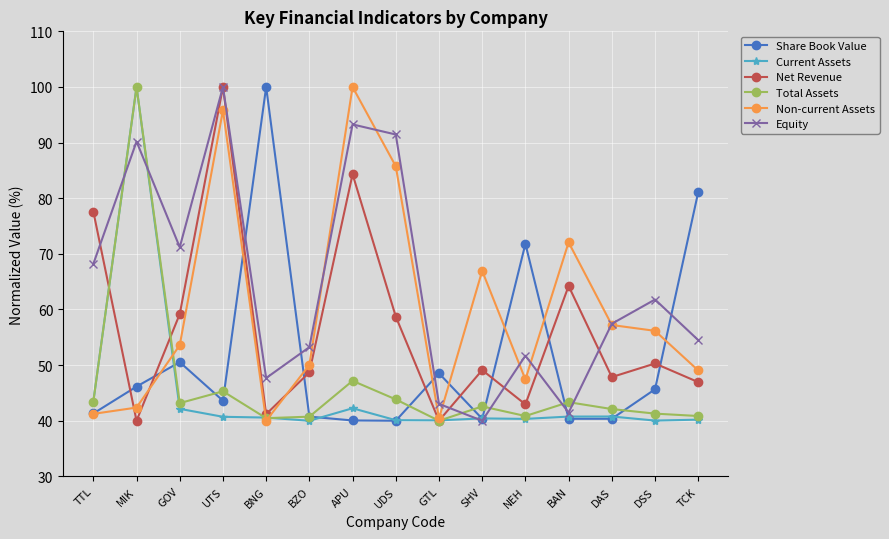

What is the difference between the maximum and minimum values in the Current Assets series?

60.0